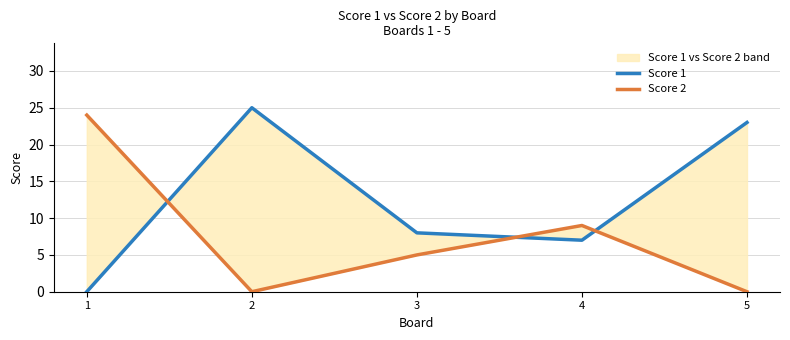

Reading left to right, list all the values displayed in this chart.

Score 1: 0	25	8	7	23
Score 2: 24	0	5	9	0